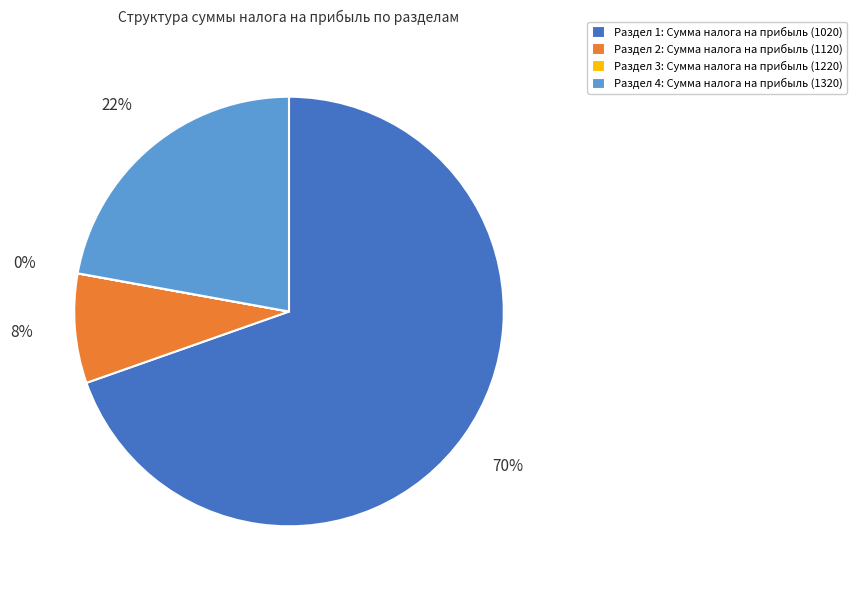

The Раздел 4: Сумма налога на прибыль (1320) slice represents 13% of the pie. True or false?

False